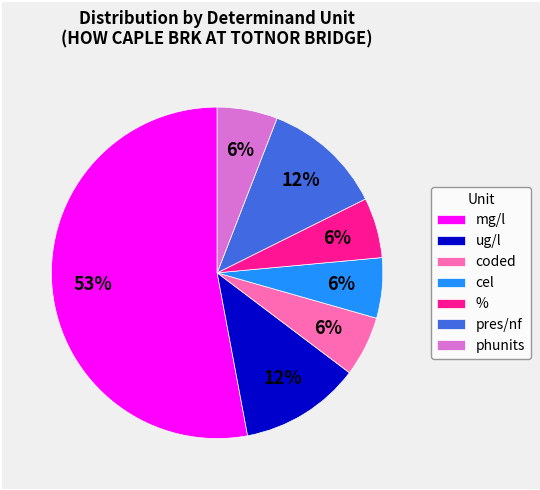

What is the ratio of the value at coded to the value at cel?

1.0